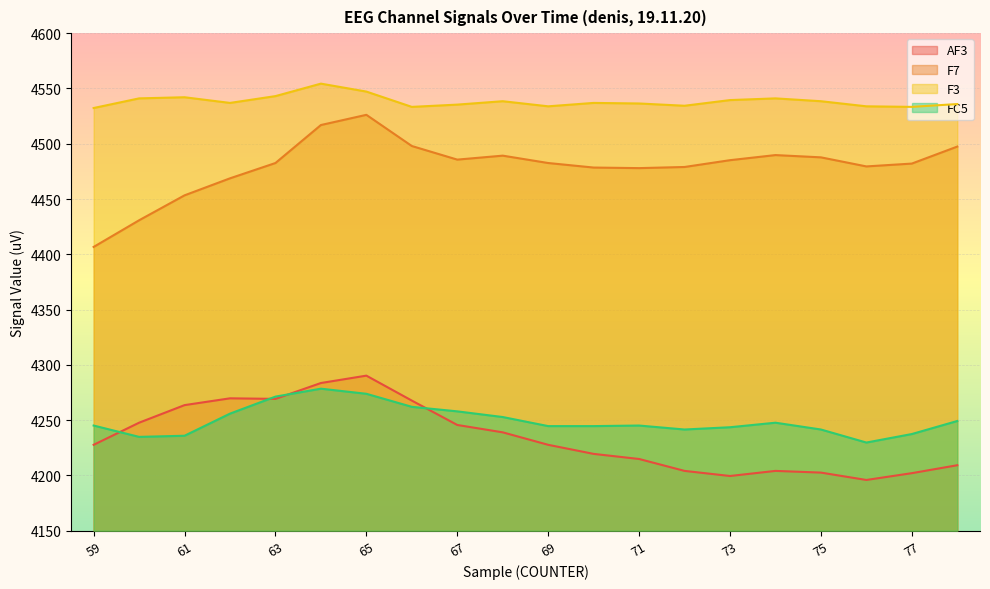

Reading right to left, extract all data points from this chart.

AF3: 78=4209.2	77=4202.1	76=4195.9	75=4202.6	74=4204.1	73=4199.5	72=4204.1	71=4214.9	70=4219.5	69=4227.7	68=4239.0	67=4245.6	66=4267.7	65=4290.3	64=4283.6	63=4269.2	62=4269.7	61=4263.6	60=4247.7	59=4227.7
F7: 78=4497.4	77=4482.1	76=4479.5	75=4487.7	74=4489.7	73=4485.1	72=4479.0	71=4477.9	70=4478.5	69=4482.6	68=4489.2	67=4485.6	66=4497.9	65=4526.2	64=4516.9	63=4482.6	62=4468.7	61=4453.3	60=4430.8	59=4406.7
F3: 78=4535.9	77=4533.3	76=4533.8	75=4538.5	74=4541.0	73=4539.5	72=4534.4	71=4536.4	70=4536.9	69=4533.8	68=4538.5	67=4535.4	66=4533.3	65=4547.2	64=4554.4	63=4543.1	62=4536.9	61=4542.1	60=4541.0	59=4532.3
FC5: 78=4249.2	77=4237.4	76=4229.7	75=4241.5	74=4247.7	73=4243.6	72=4241.5	71=4245.1	70=4244.6	69=4244.6	68=4252.8	67=4257.9	66=4262.1	65=4273.8	64=4278.5	63=4271.3	62=4255.9	61=4235.9	60=4234.9	59=4245.1